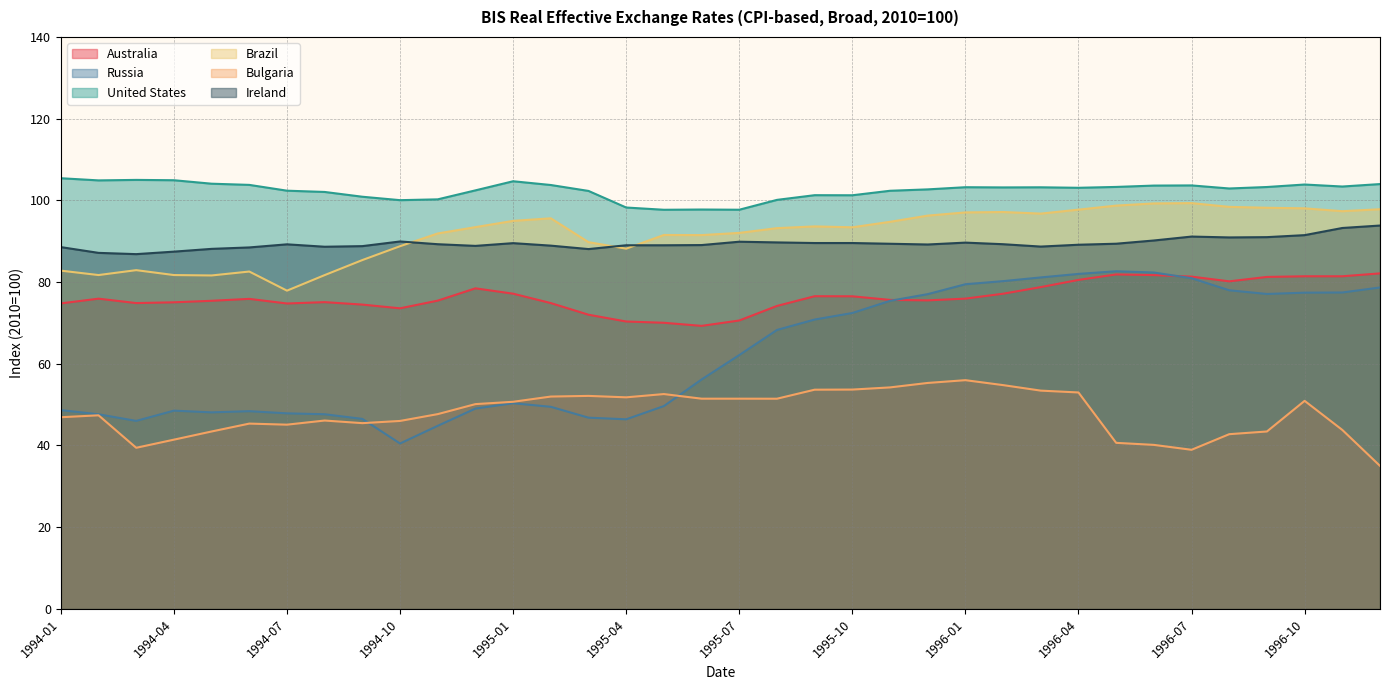

What position from the left is 1994-05?

5